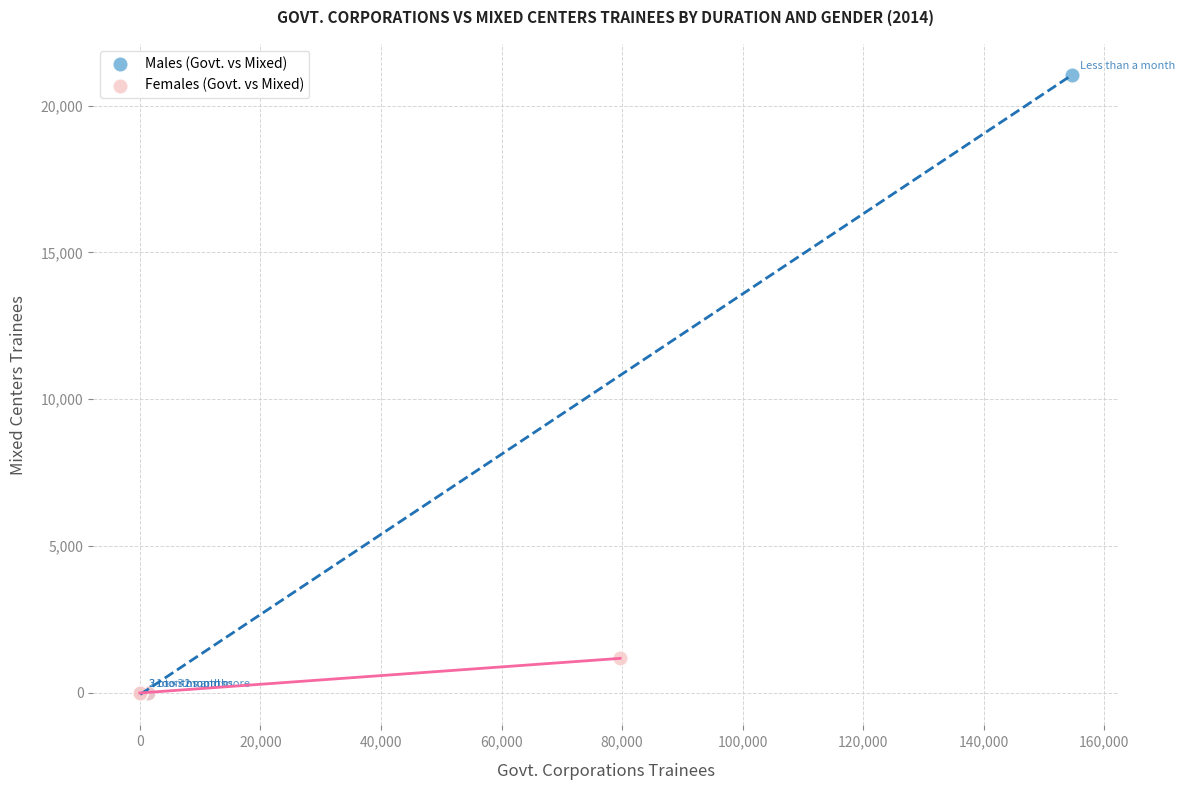

Which series contains the highest Y value?

Males (Govt. vs Mixed)